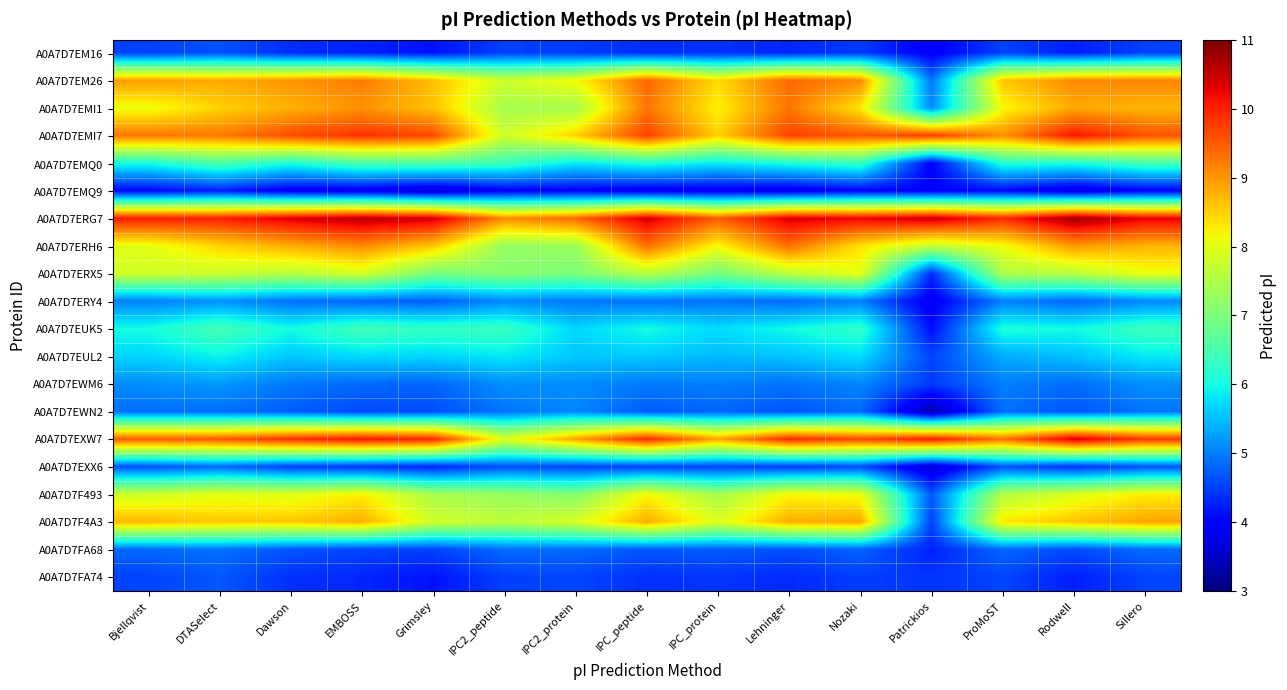

Reading left to right, list all the values displayed in this chart.

A0A7D7EM16: Bjellqvist=4.5	DTASelect=4.6	Dawson=4.4	EMBOSS=4.3	Grimsley=4.1	IPC2_peptide=4.5	IPC2_protein=4.5	IPC_peptide=4.4	IPC_protein=4.4	Lehninger=4.3	Nozaki=4.5	Patrickios=3.9	ProMoST=4.5	Rodwell=4.2	Sillero=4.5
A0A7D7EM26: Bjellqvist=8.9	DTASelect=8.8	Dawson=9.0	EMBOSS=9.2	Grimsley=8.7	IPC2_peptide=7.8	IPC2_protein=8.1	IPC_peptide=9.4	IPC_protein=8.4	Lehninger=9.4	Nozaki=9.1	Patrickios=4.9	ProMoST=8.6	Rodwell=9.1	Sillero=9.2
A0A7D7EMI1: Bjellqvist=8.1	DTASelect=8.5	Dawson=8.8	EMBOSS=9.0	Grimsley=8.6	IPC2_peptide=7.4	IPC2_protein=7.4	IPC_peptide=9.3	IPC_protein=8.2	Lehninger=9.3	Nozaki=8.3	Patrickios=5.1	ProMoST=8.2	Rodwell=8.8	Sillero=8.7
A0A7D7EMI7: Bjellqvist=9.3	DTASelect=9.2	Dawson=9.6	EMBOSS=9.9	Grimsley=9.6	IPC2_peptide=7.8	IPC2_protein=8.5	IPC_peptide=9.7	IPC_protein=8.5	Lehninger=9.7	Nozaki=9.5	Patrickios=9.8	ProMoST=9.0	Rodwell=10.1	Sillero=9.6
A0A7D7EMQ0: Bjellqvist=6.0	DTASelect=6.5	Dawson=6.1	EMBOSS=6.5	Grimsley=6.6	IPC2_peptide=6.4	IPC2_protein=5.8	IPC_peptide=6.1	IPC_protein=5.8	Lehninger=6.1	Nozaki=6.3	Patrickios=4.0	ProMoST=6.2	Rodwell=6.1	Sillero=6.5
A0A7D7EMQ9: Bjellqvist=4.0	DTASelect=4.2	Dawson=3.9	EMBOSS=3.8	Grimsley=3.6	IPC2_peptide=3.9	IPC2_protein=4.0	IPC_peptide=3.8	IPC_protein=3.9	Lehninger=3.8	Nozaki=4.0	Patrickios=4.0	ProMoST=4.0	Rodwell=3.7	Sillero=4.0
A0A7D7ERG7: Bjellqvist=10.0	DTASelect=10.0	Dawson=10.3	EMBOSS=10.6	Grimsley=10.4	IPC2_peptide=9.1	IPC2_protein=9.4	IPC_peptide=10.4	IPC_protein=9.5	Lehninger=10.4	Nozaki=10.2	Patrickios=10.5	ProMoST=9.9	Rodwell=10.8	Sillero=10.3
A0A7D7ERH6: Bjellqvist=8.0	DTASelect=8.5	Dawson=8.8	EMBOSS=9.1	Grimsley=8.6	IPC2_peptide=7.2	IPC2_protein=7.3	IPC_peptide=9.3	IPC_protein=8.2	Lehninger=9.3	Nozaki=8.3	Patrickios=7.7	ProMoST=8.1	Rodwell=9.0	Sillero=8.7
A0A7D7ERX5: Bjellqvist=7.8	DTASelect=7.8	Dawson=7.6	EMBOSS=7.8	Grimsley=7.0	IPC2_peptide=7.1	IPC2_protein=7.0	IPC_peptide=7.6	IPC_protein=6.9	Lehninger=7.6	Nozaki=8.0	Patrickios=4.3	ProMoST=7.5	Rodwell=7.6	Sillero=8.1
A0A7D7ERY4: Bjellqvist=5.0	DTASelect=5.2	Dawson=4.9	EMBOSS=4.8	Grimsley=4.7	IPC2_peptide=5.1	IPC2_protein=4.9	IPC_peptide=4.9	IPC_protein=4.9	Lehninger=4.8	Nozaki=5.0	Patrickios=3.8	ProMoST=5.0	Rodwell=4.8	Sillero=5.1
A0A7D7EUK5: Bjellqvist=6.0	DTASelect=6.5	Dawson=6.0	EMBOSS=6.4	Grimsley=6.3	IPC2_peptide=6.4	IPC2_protein=5.7	IPC_peptide=6.0	IPC_protein=5.7	Lehninger=6.0	Nozaki=6.3	Patrickios=4.1	ProMoST=6.1	Rodwell=6.0	Sillero=6.4
A0A7D7EUL2: Bjellqvist=5.7	DTASelect=5.9	Dawson=5.6	EMBOSS=5.7	Grimsley=5.7	IPC2_peptide=5.8	IPC2_protein=5.6	IPC_peptide=5.6	IPC_protein=5.5	Lehninger=5.5	Nozaki=5.8	Patrickios=4.5	ProMoST=5.3	Rodwell=5.5	Sillero=5.8
A0A7D7EWM6: Bjellqvist=5.1	DTASelect=5.2	Dawson=5.0	EMBOSS=4.8	Grimsley=4.8	IPC2_peptide=5.1	IPC2_protein=5.1	IPC_peptide=5.0	IPC_protein=5.0	Lehninger=4.9	Nozaki=5.1	Patrickios=4.5	ProMoST=5.0	Rodwell=4.9	Sillero=5.1
A0A7D7EWN2: Bjellqvist=4.9	DTASelect=4.9	Dawson=4.7	EMBOSS=4.6	Grimsley=4.6	IPC2_peptide=4.9	IPC2_protein=5.1	IPC_peptide=4.7	IPC_protein=4.8	Lehninger=4.7	Nozaki=4.9	Patrickios=3.3	ProMoST=4.9	Rodwell=4.7	Sillero=4.9
A0A7D7EXW7: Bjellqvist=9.5	DTASelect=9.5	Dawson=9.9	EMBOSS=10.1	Grimsley=10.0	IPC2_peptide=8.0	IPC2_protein=8.9	IPC_peptide=10.0	IPC_protein=8.9	Lehninger=9.9	Nozaki=9.7	Patrickios=10.1	ProMoST=9.3	Rodwell=10.4	Sillero=9.8
A0A7D7EXX6: Bjellqvist=4.6	DTASelect=4.8	Dawson=4.5	EMBOSS=4.4	Grimsley=4.3	IPC2_peptide=4.6	IPC2_protein=4.5	IPC_peptide=4.5	IPC_protein=4.5	Lehninger=4.5	Nozaki=4.6	Patrickios=3.6	ProMoST=4.7	Rodwell=4.4	Sillero=4.6
A0A7D7F493: Bjellqvist=7.8	DTASelect=8.0	Dawson=8.0	EMBOSS=8.2	Grimsley=7.4	IPC2_peptide=7.3	IPC2_protein=7.1	IPC_peptide=8.2	IPC_protein=7.4	Lehninger=8.2	Nozaki=8.1	Patrickios=4.7	ProMoST=7.5	Rodwell=7.9	Sillero=8.3
A0A7D7F4A3: Bjellqvist=8.7	DTASelect=8.6	Dawson=8.6	EMBOSS=8.8	Grimsley=7.8	IPC2_peptide=7.6	IPC2_protein=7.9	IPC_peptide=8.8	IPC_protein=7.9	Lehninger=8.8	Nozaki=8.9	Patrickios=4.5	ProMoST=8.3	Rodwell=8.6	Sillero=8.9
A0A7D7FA68: Bjellqvist=4.8	DTASelect=4.9	Dawson=4.7	EMBOSS=4.5	Grimsley=4.5	IPC2_peptide=4.9	IPC2_protein=4.9	IPC_peptide=4.7	IPC_protein=4.7	Lehninger=4.6	Nozaki=4.8	Patrickios=4.3	ProMoST=4.8	Rodwell=4.6	Sillero=4.9
A0A7D7FA74: Bjellqvist=4.5	DTASelect=4.7	Dawson=4.4	EMBOSS=4.3	Grimsley=4.1	IPC2_peptide=4.5	IPC2_protein=4.5	IPC_peptide=4.4	IPC_protein=4.4	Lehninger=4.3	Nozaki=4.5	Patrickios=4.4	ProMoST=4.5	Rodwell=4.2	Sillero=4.5